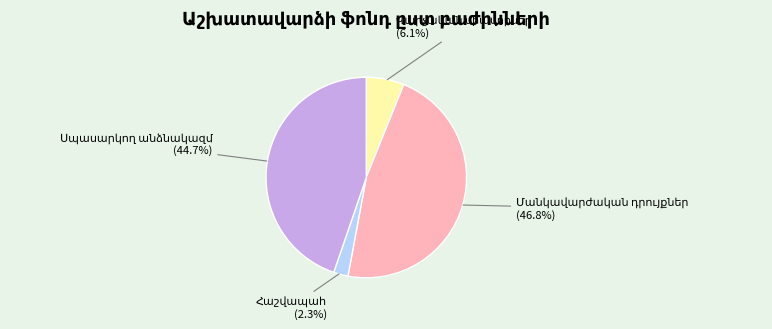

Does any single category account for the majority?

No